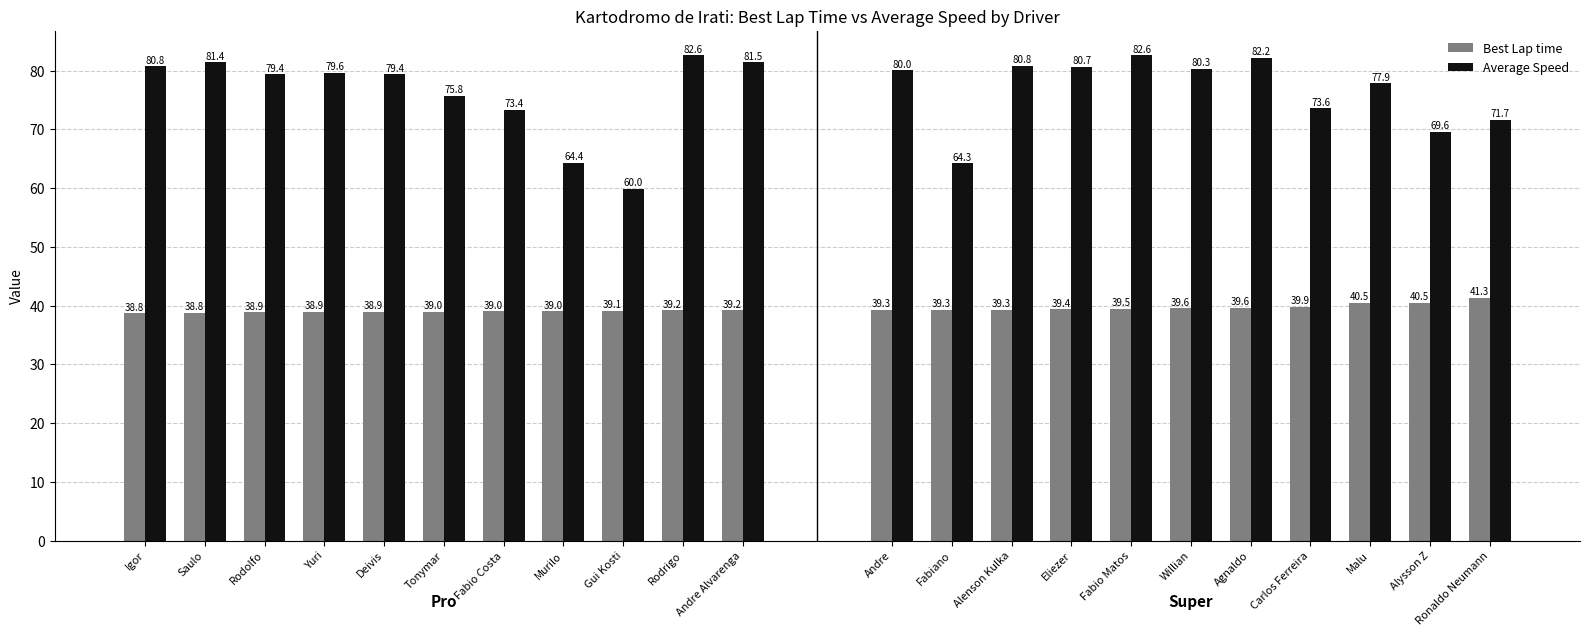

Does the chart contain stacked bars?

No